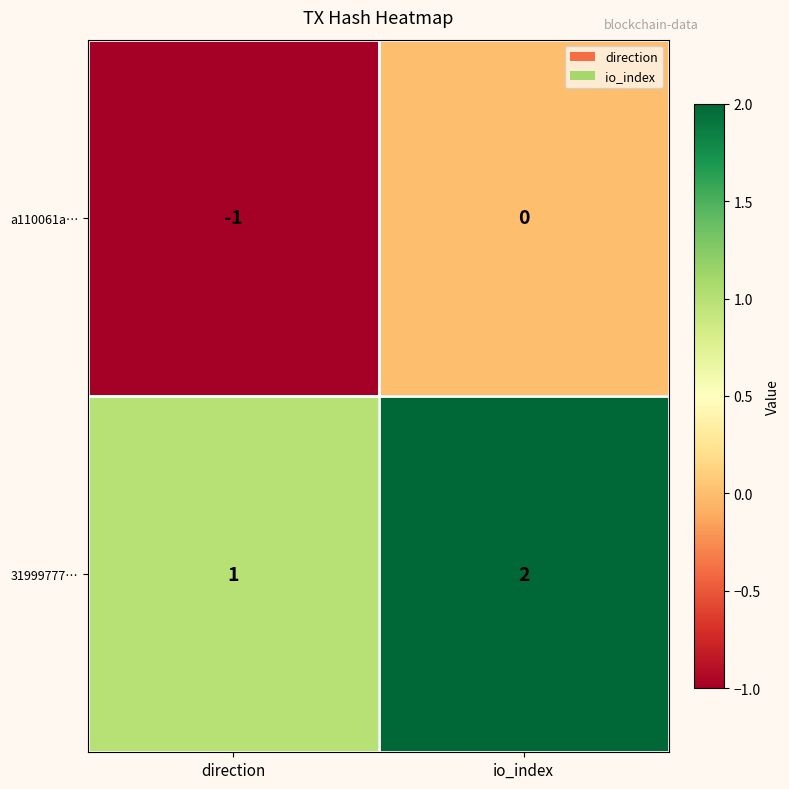

What is the sum of the 31999777… values at io_index and direction?

3